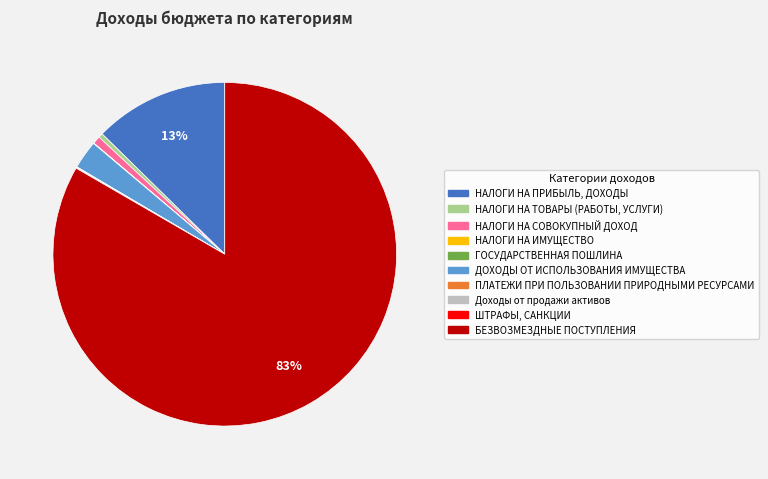

Is it true that БЕЗВОЗМЕЗДНЫЕ ПОСТУПЛЕНИЯ is 96% of the pie?

False